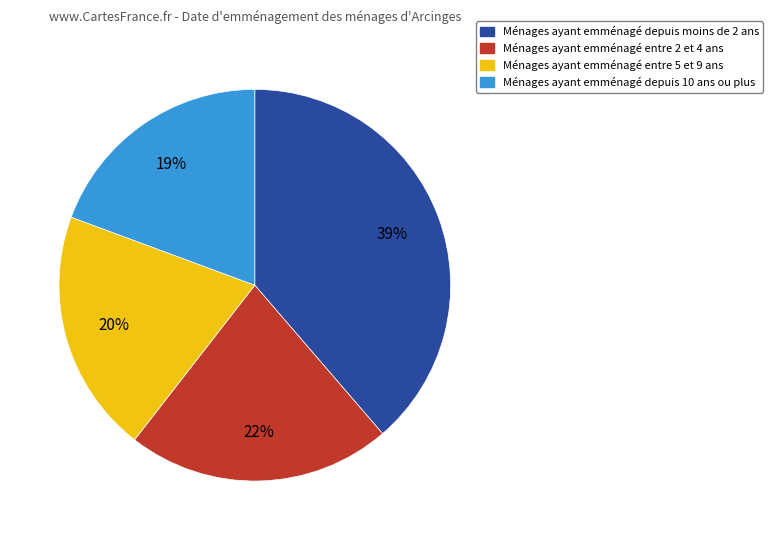

Is there a majority slice in this chart?

No